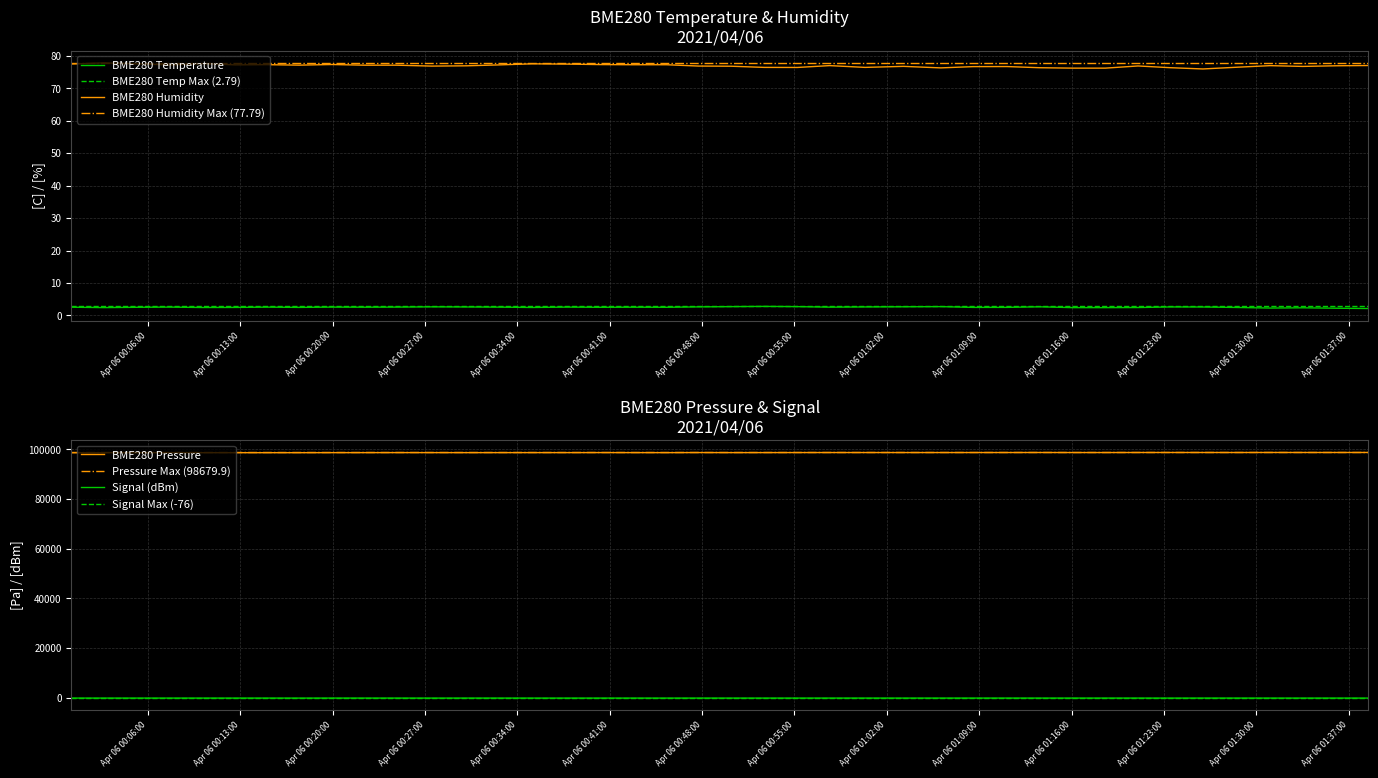

What is the maximum value for BME280 Humidity?

77.8